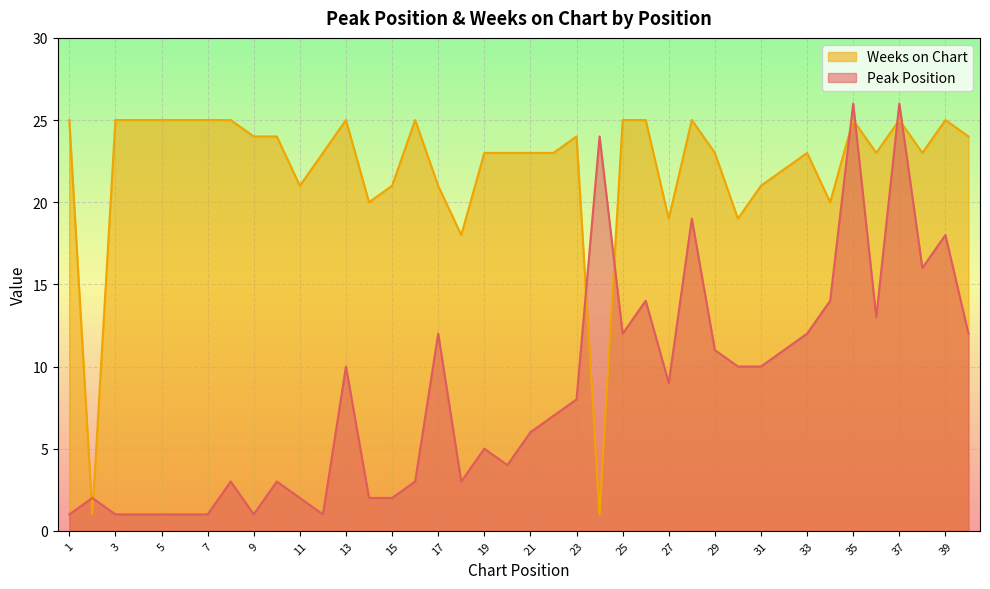

What is the sum of all Peak Position values?

337